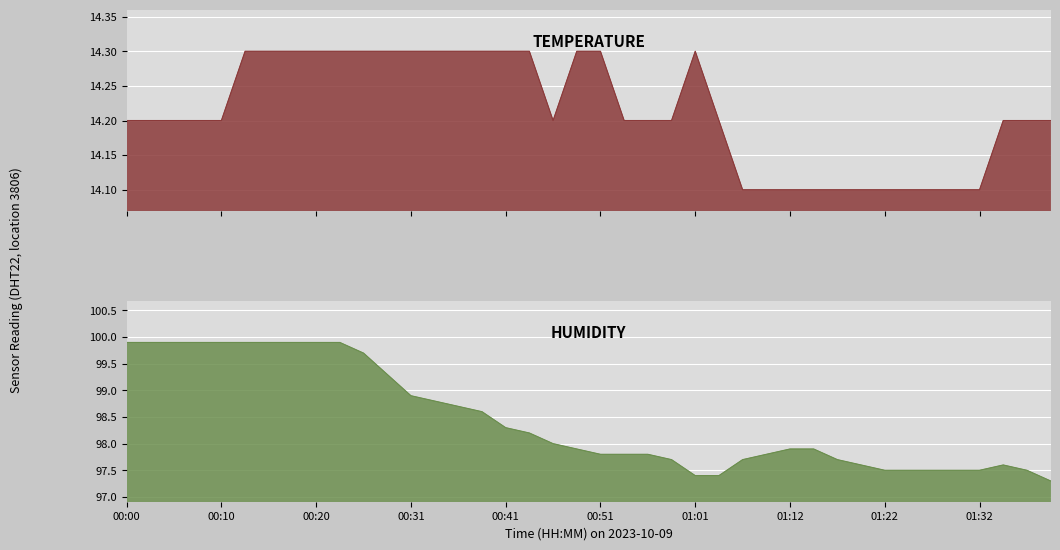

Where is the first local minimum for temperature?

00:46